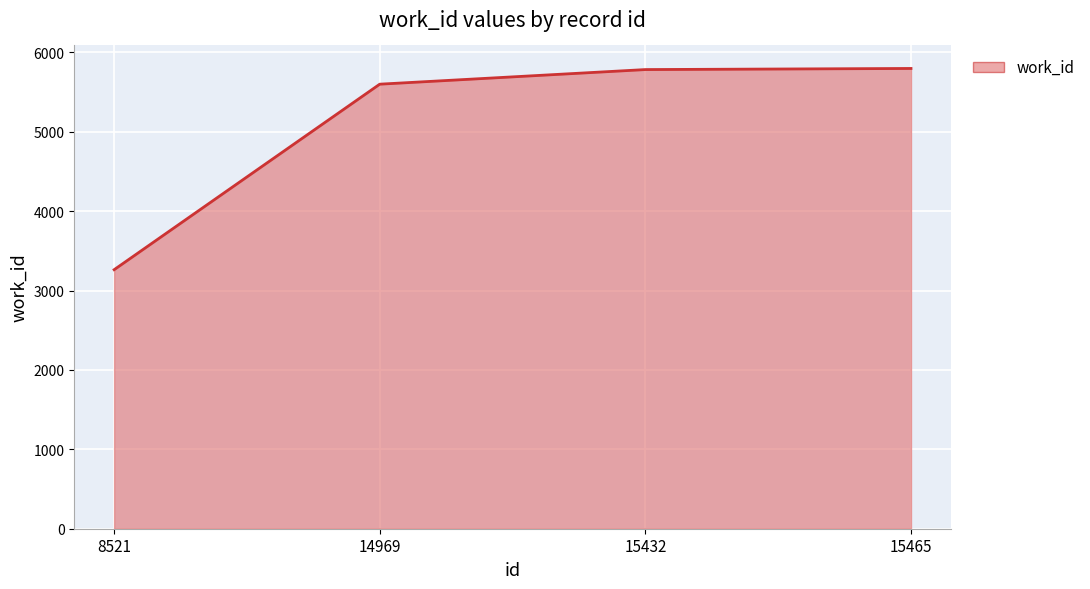

What is the difference between the second highest and second lowest values?

184